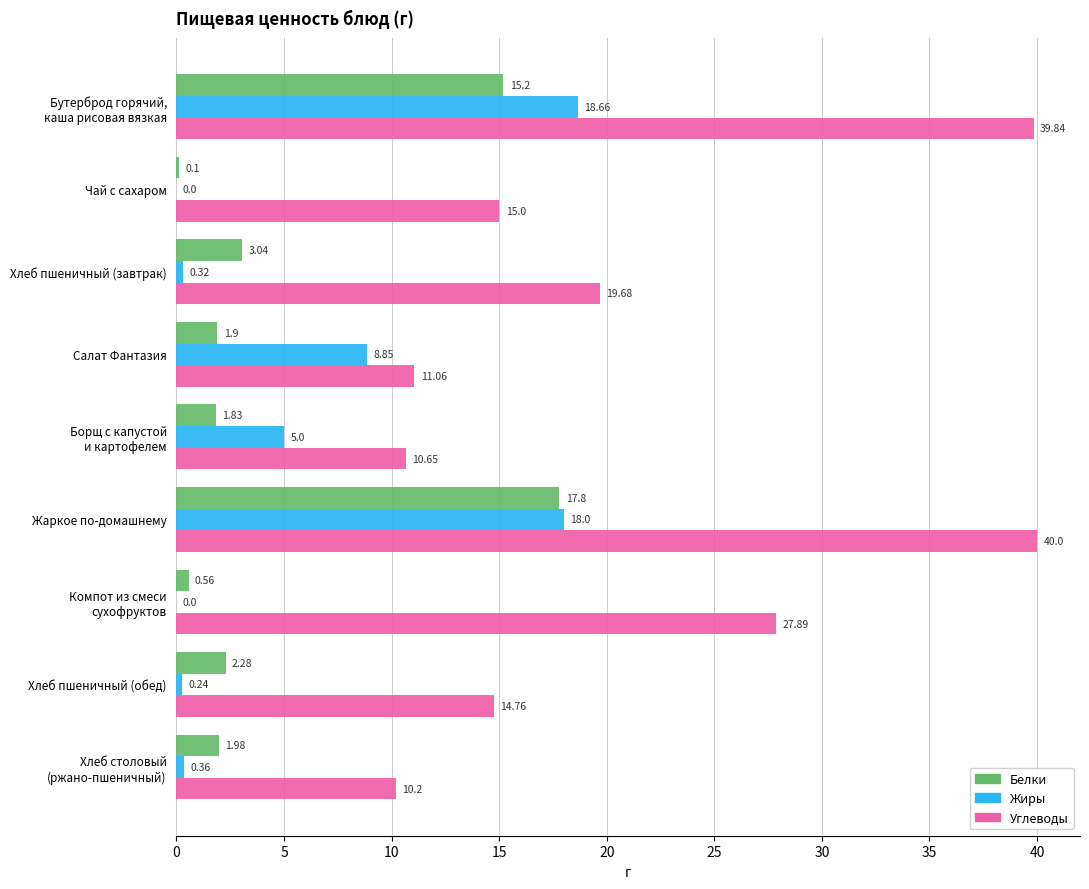

Is the value of Белки at Жаркое по-домашнему greater than the value of Жиры at Жаркое по-домашнему?

No